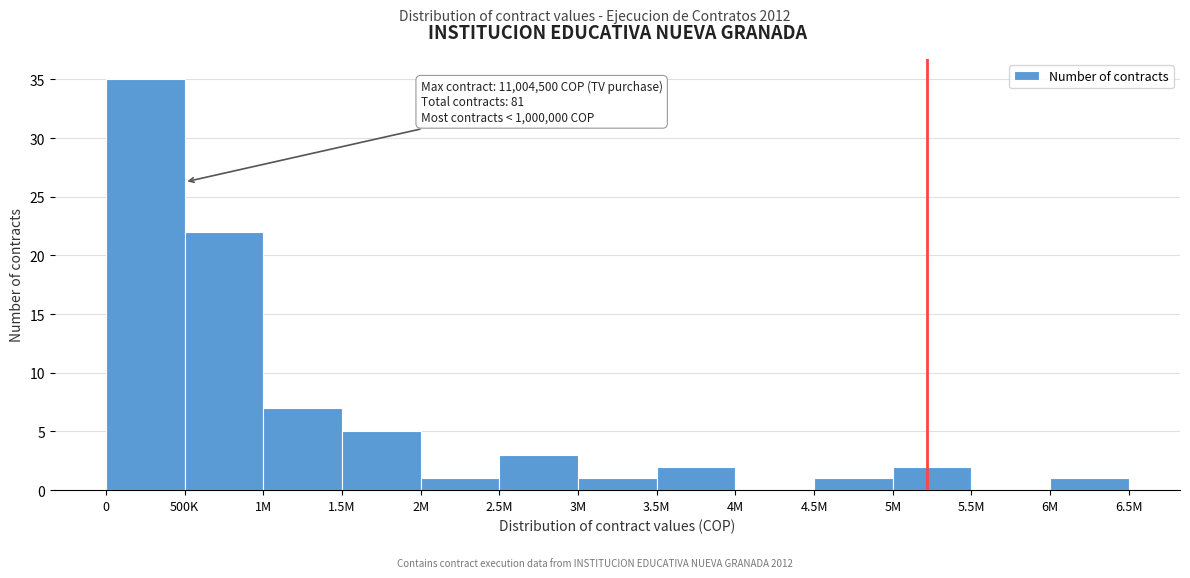

Reading left to right, what are all the values shown in this chart?

0=35	500K=22	1M=7	1.5M=5	2M=1	2.5M=3	3M=1	3.5M=2	4M=0	4.5M=1	5M=2	5.5M=0	6M=1